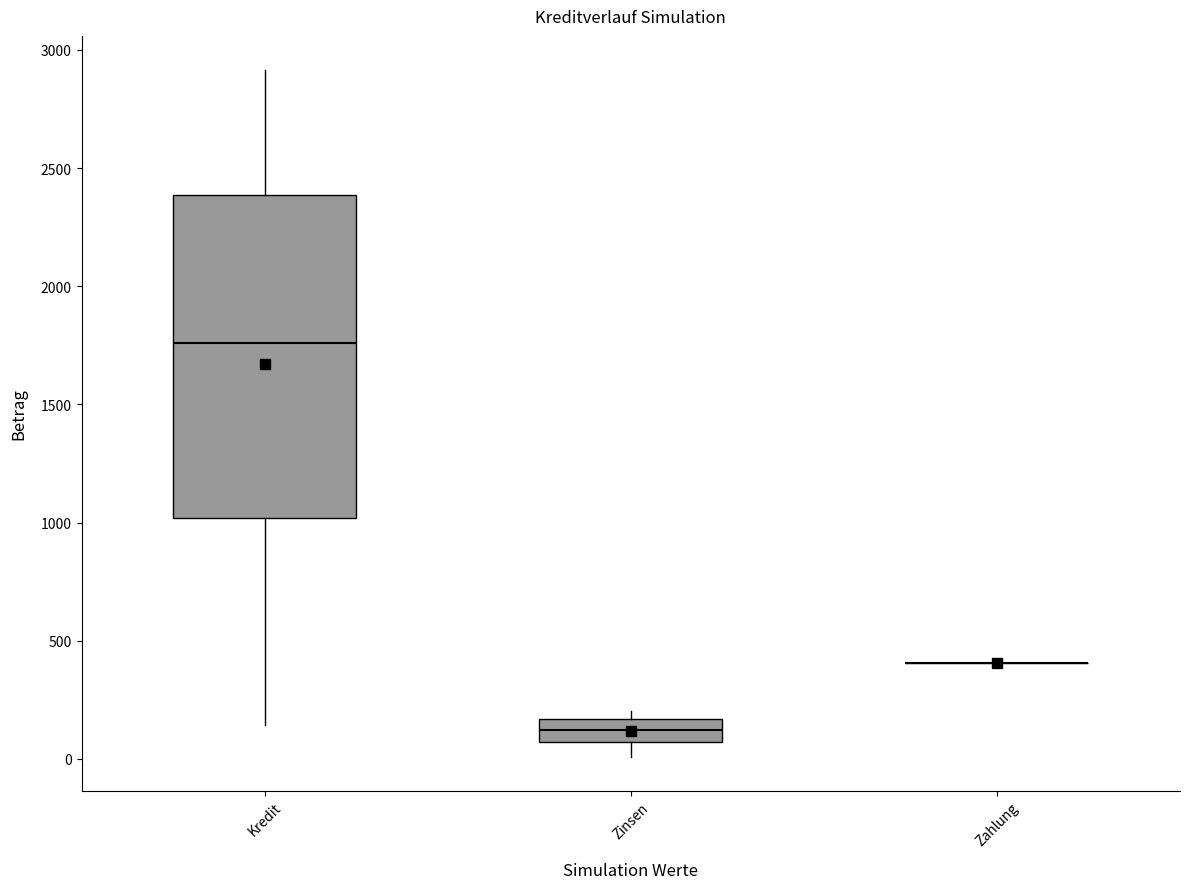

Reading left to right, read every box against the y-axis: the position of its median line, the range the box covers, and the ends of its whiskers. The values are not printed on the chart, so give them approximately, as read against the axis.

Kredit: median 1750, box 1000 to 2400, whiskers 150 to 2900
Zinsen: median 100, box 50 to 150, whiskers 0 to 200
Zahlung: box collapsed to a line at 400, whiskers 400 to 400